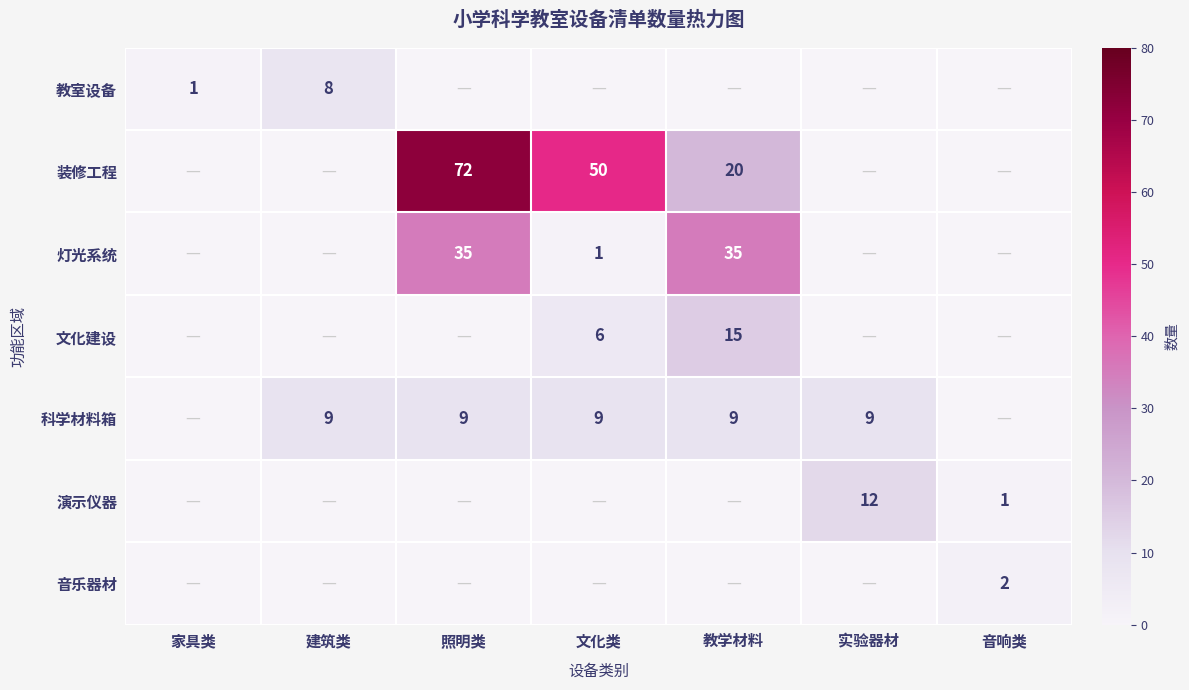

The value of 灯光系统 at 教学材料 is 35. True or false?

True